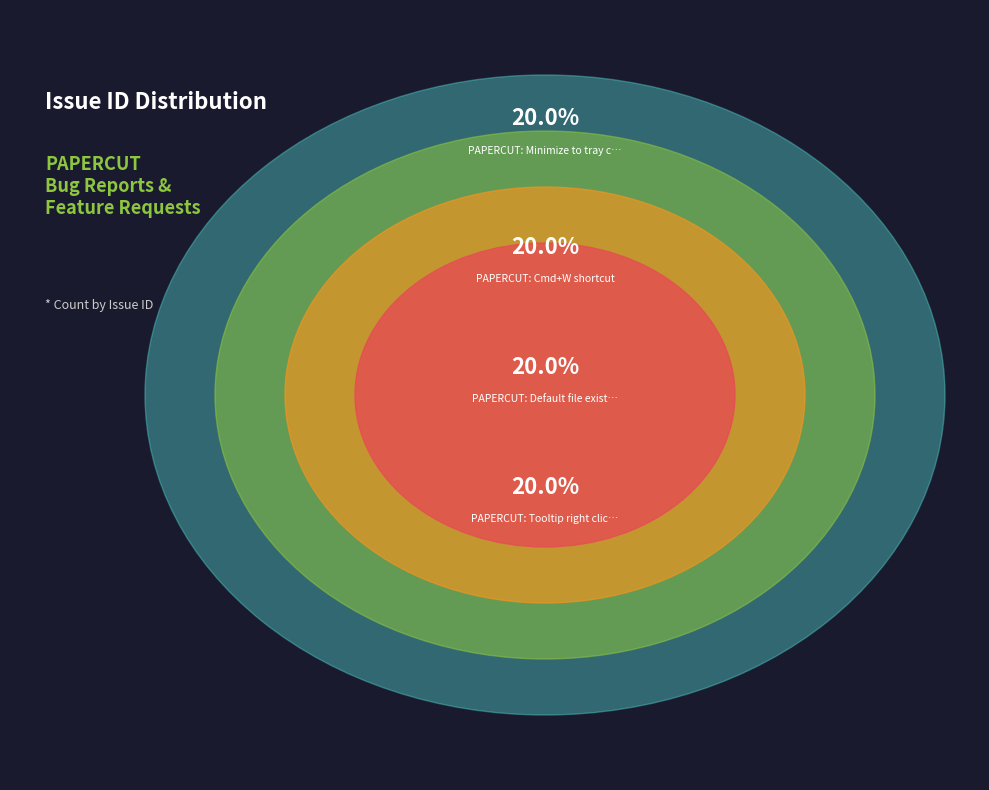

The PAPERCUT: Minimize to tray checkbox slice represents 20% of the pie. True or false?

True